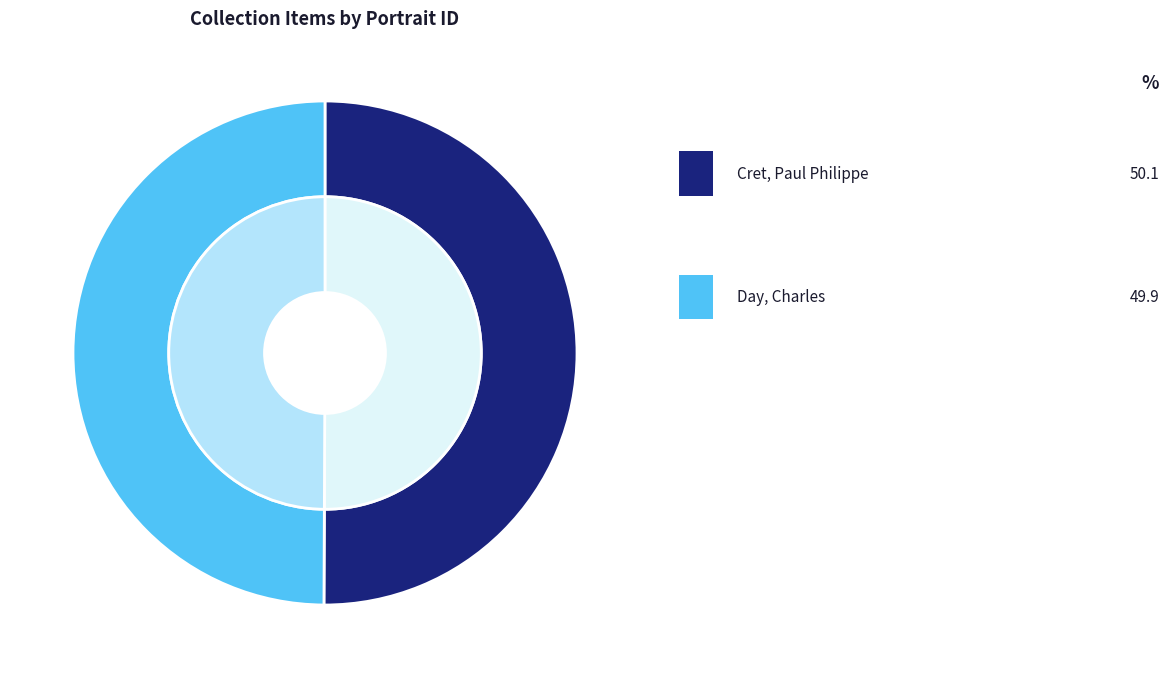

True or false: Day, Charles (1879 - 1931) accounts for 50% of the total.

True